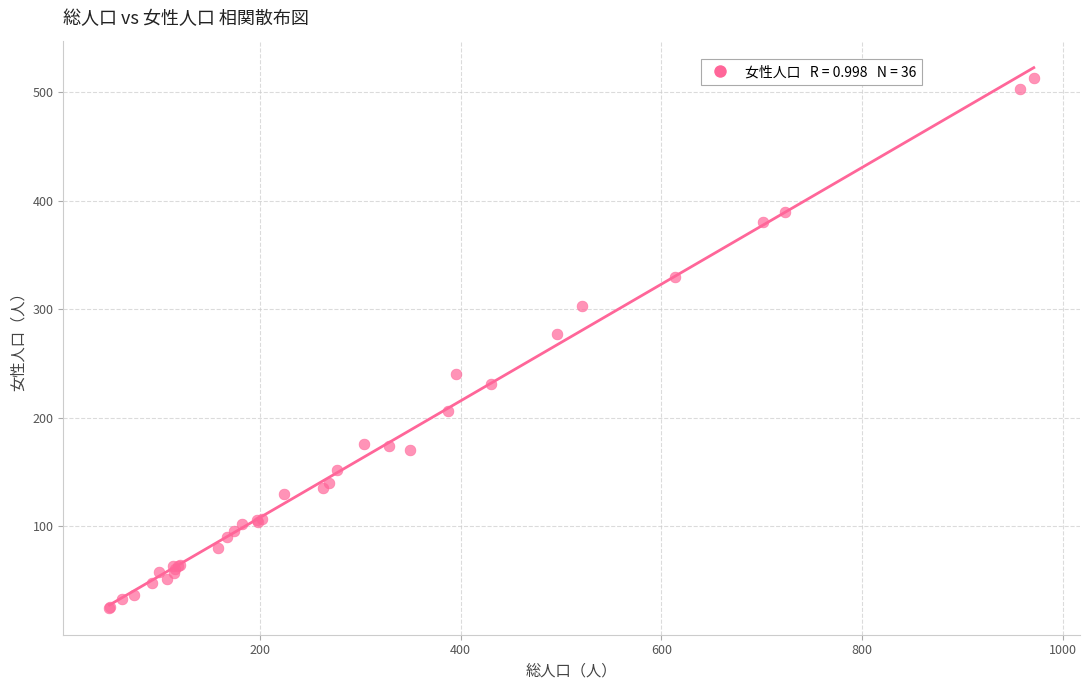

What Y value in the scatter plot is closest to 269?

277